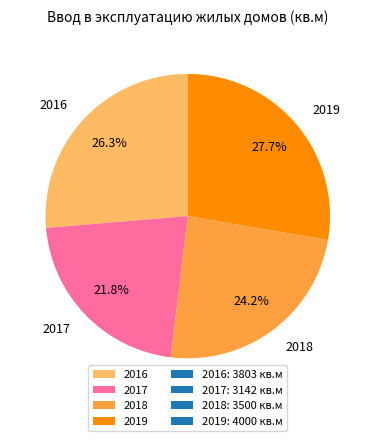

Do 2018 and 2019 together represent more than half of the pie?

Yes